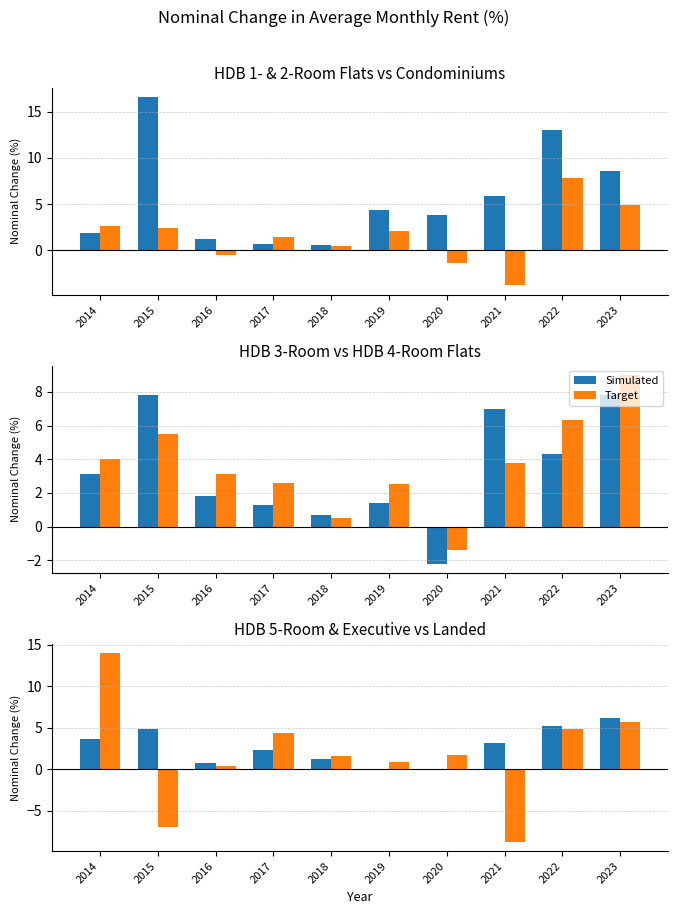

How many bars are there in each group?

2